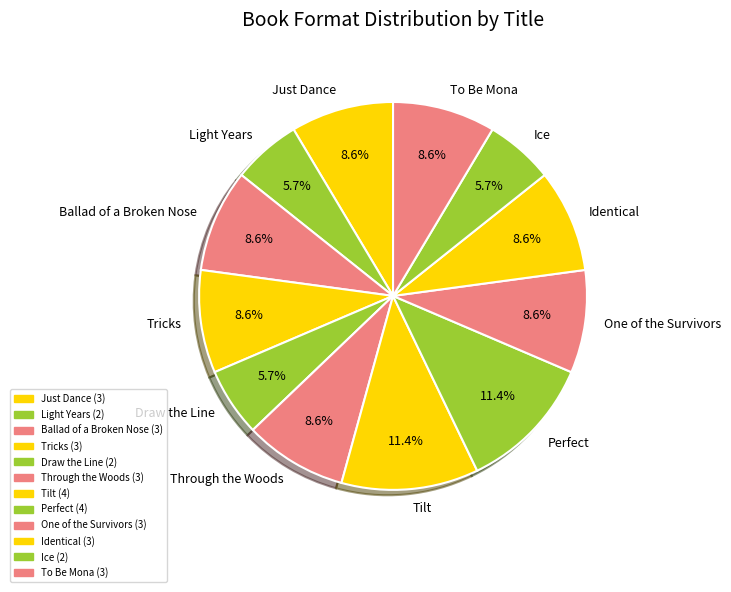

To the nearest percent, what is the average slice percentage?

8%